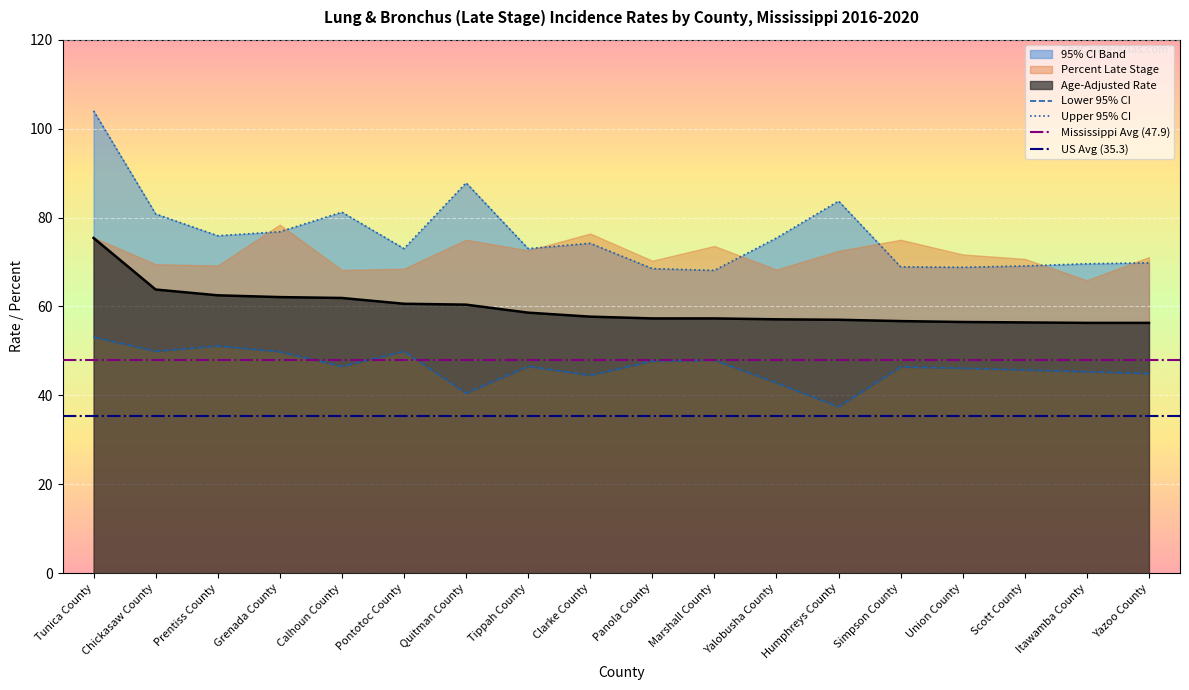

Reading left to right, what are all the values shown in this chart?

Age-Adjusted Rate: 75.4	63.8	62.5	62.1	61.9	60.6	60.4	58.6	57.7	57.3	57.3	57.1	57.0	56.7	56.5	56.4	56.3	56.3
Lower 95% CI: 53.1	49.9	51.1	49.8	46.5	49.9	40.5	46.5	44.5	47.7	47.9	42.8	37.4	46.4	46.1	45.7	45.3	44.9
Upper 95% CI: 104.0	80.8	75.9	76.8	81.2	73.0	87.8	73.0	74.2	68.5	68.1	75.4	83.7	68.9	68.8	69.1	69.6	69.8